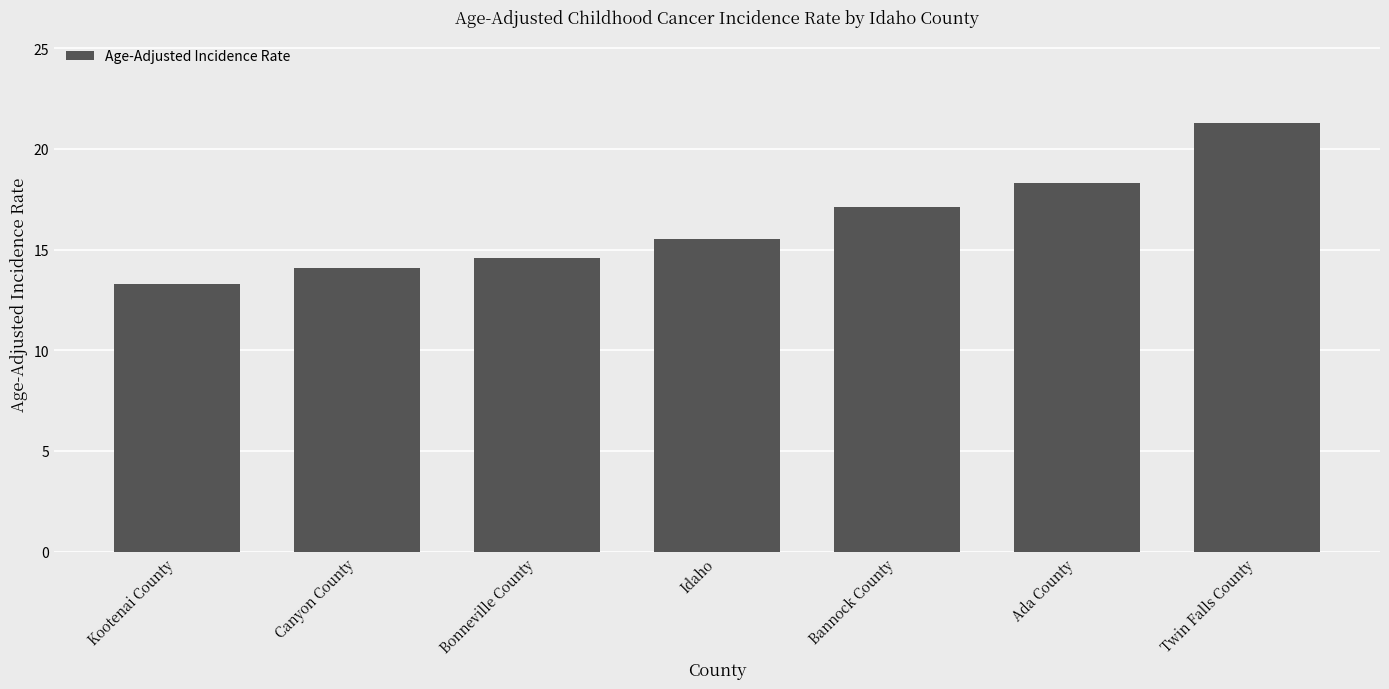

What is the difference between the values at Canyon County and Twin Falls County?

7.2